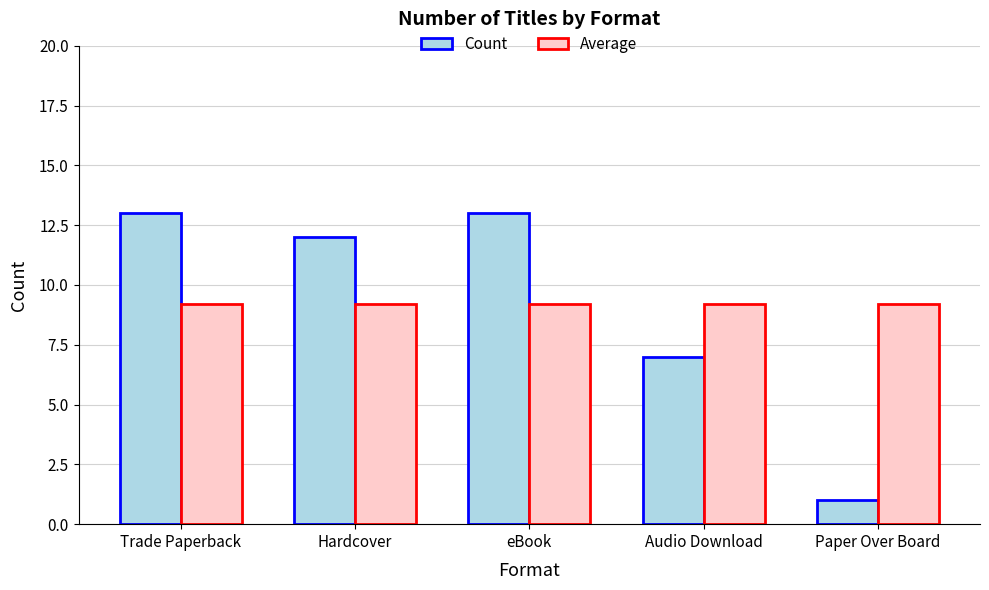

Is the value of Average at Audio Download greater than the value of Count at Paper Over Board?

Yes